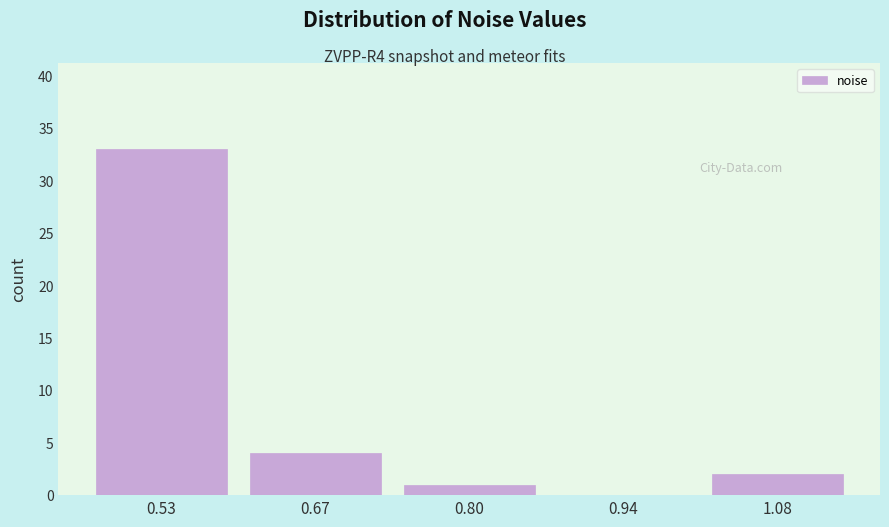

Reading left to right, list every bar in this chart as the range it spans on the x-axis followed by its height. Neither the bar edges nor the heights are printed on the chart, so give them approximately, as read against the axes.

0.46 to 0.60: 33
0.60 to 0.74: 4
0.74 to 0.88: 1
0.88 to 1.00: 0
1.00 to 1.14: 2